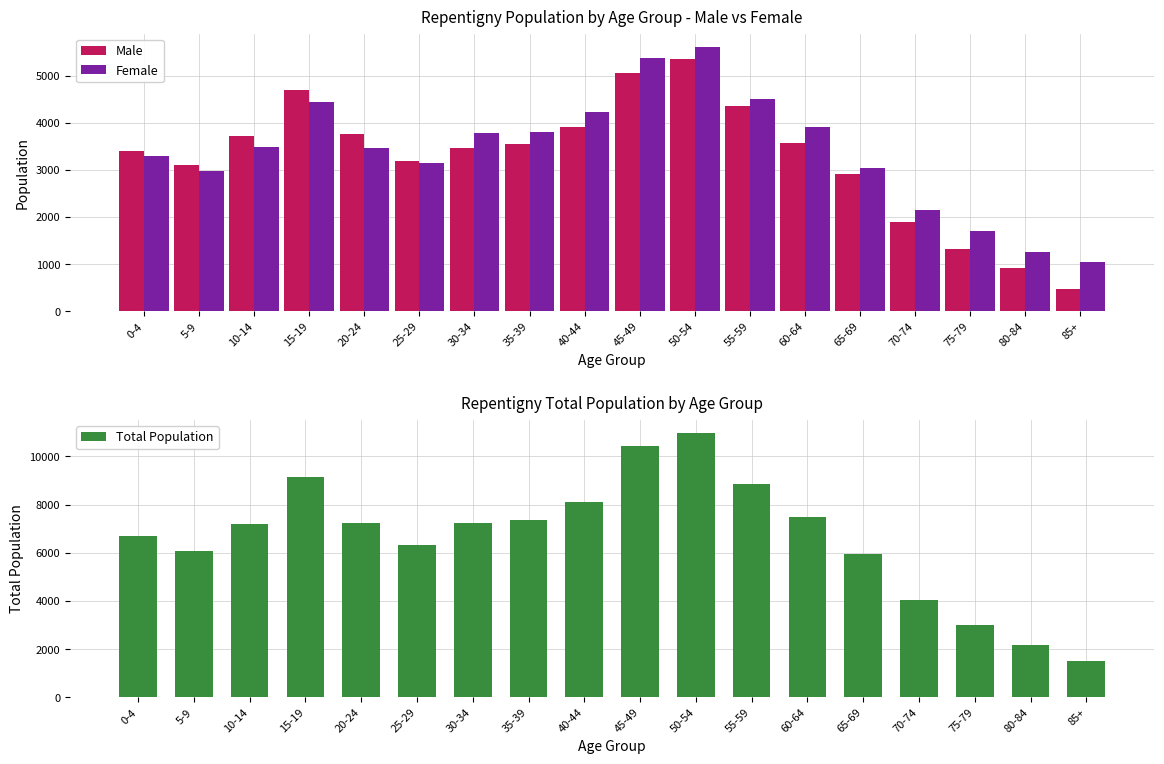

Which series has the widest spread of values?

Total Population